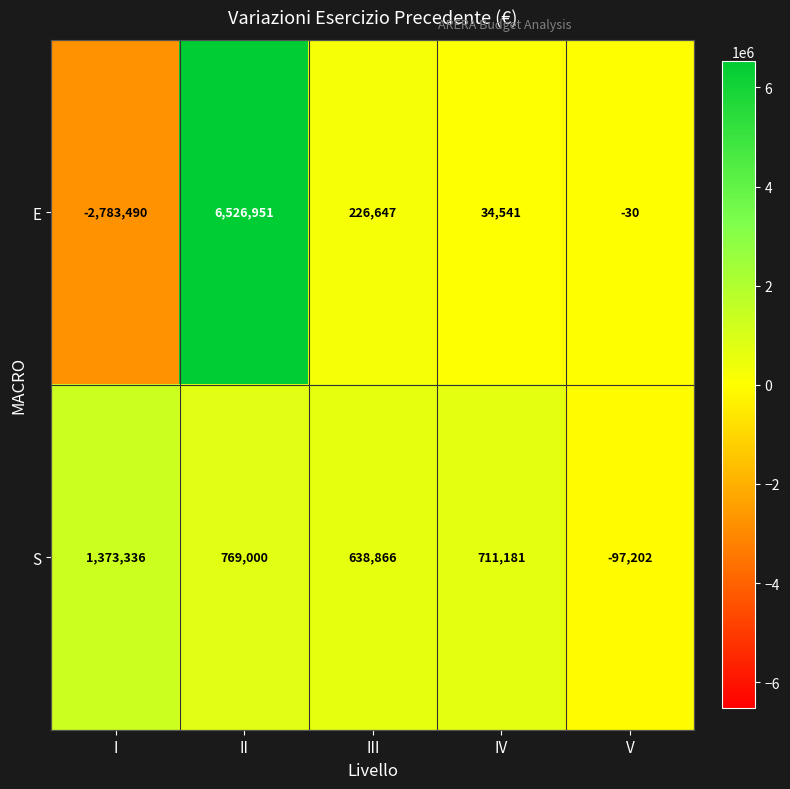

What is the lowest value of the S series?

-97202